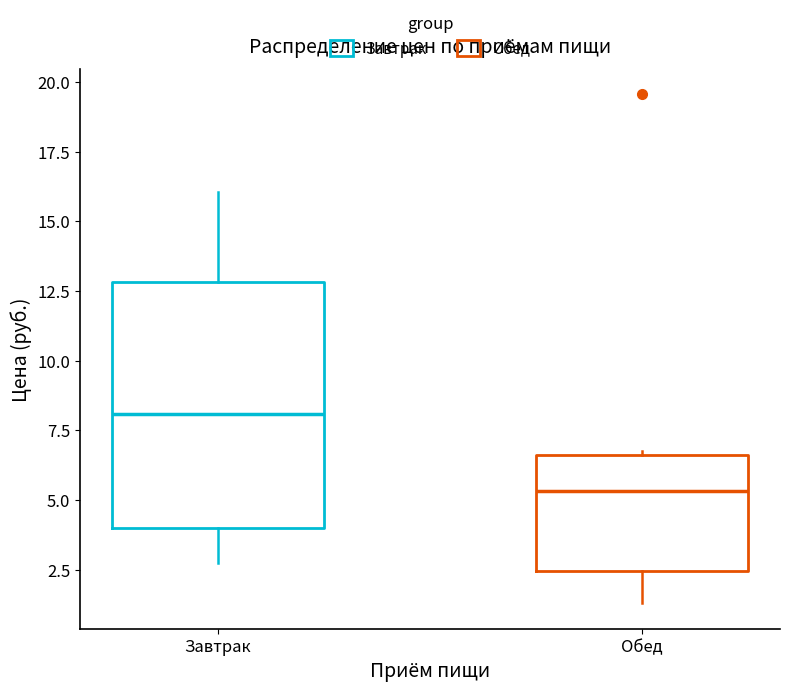

Which box has the highest median line?

Завтрак